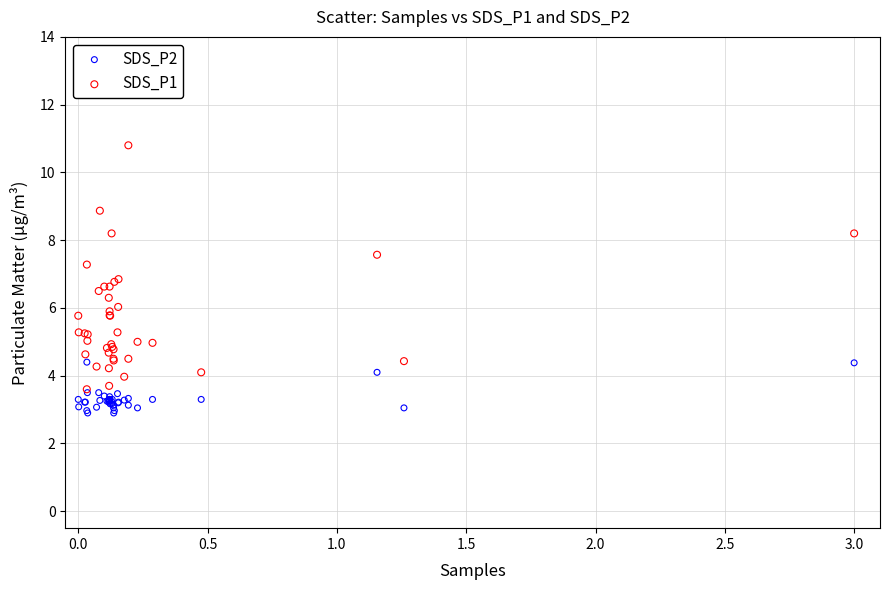

Which series contains the lowest Y value?

SDS_P2